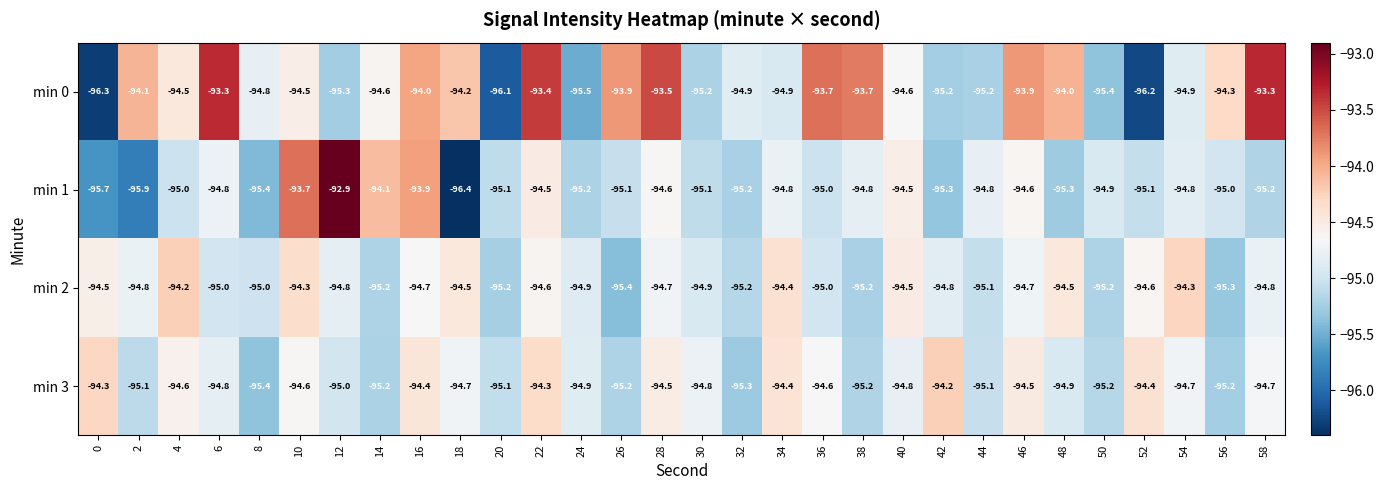

Rank the series at 16 from lowest to highest value.

min 2, min 3, min 0, min 1